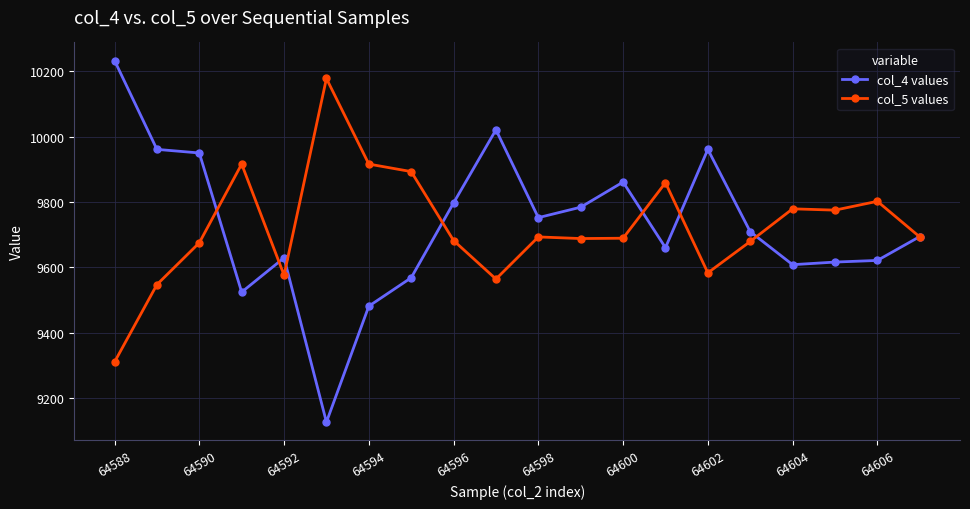

What is the value of the col_4 values point at the 20th from the left?

9694